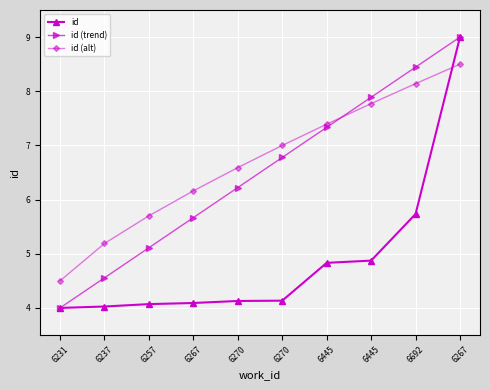

What is the average value of the id (alt) series?

6.7